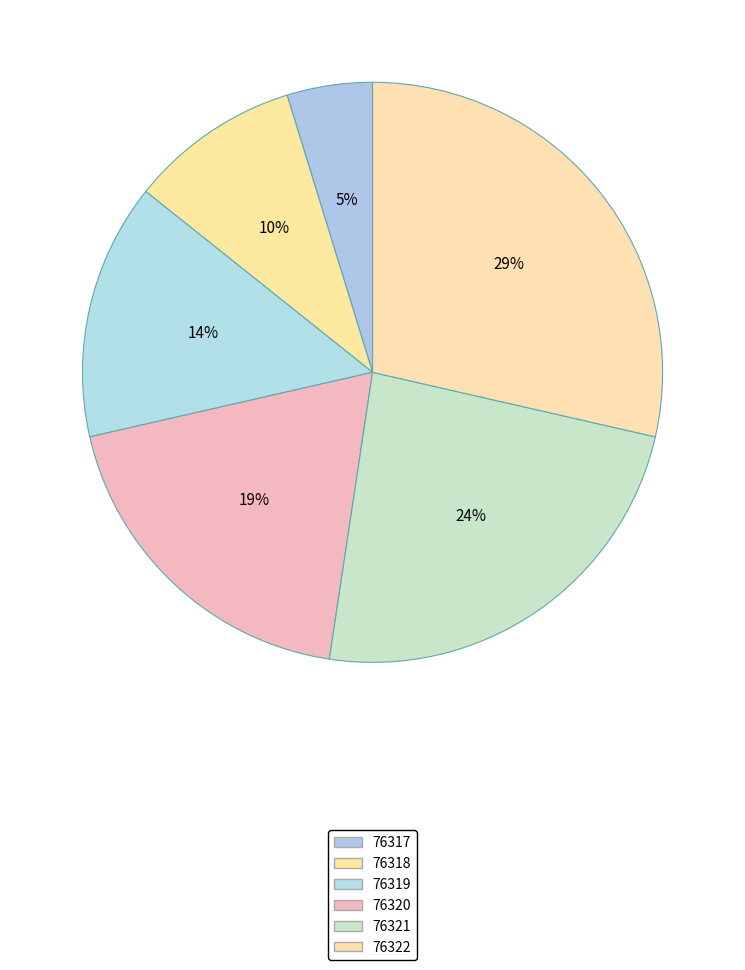

Which has a higher value, 76319 or 76322?

76322